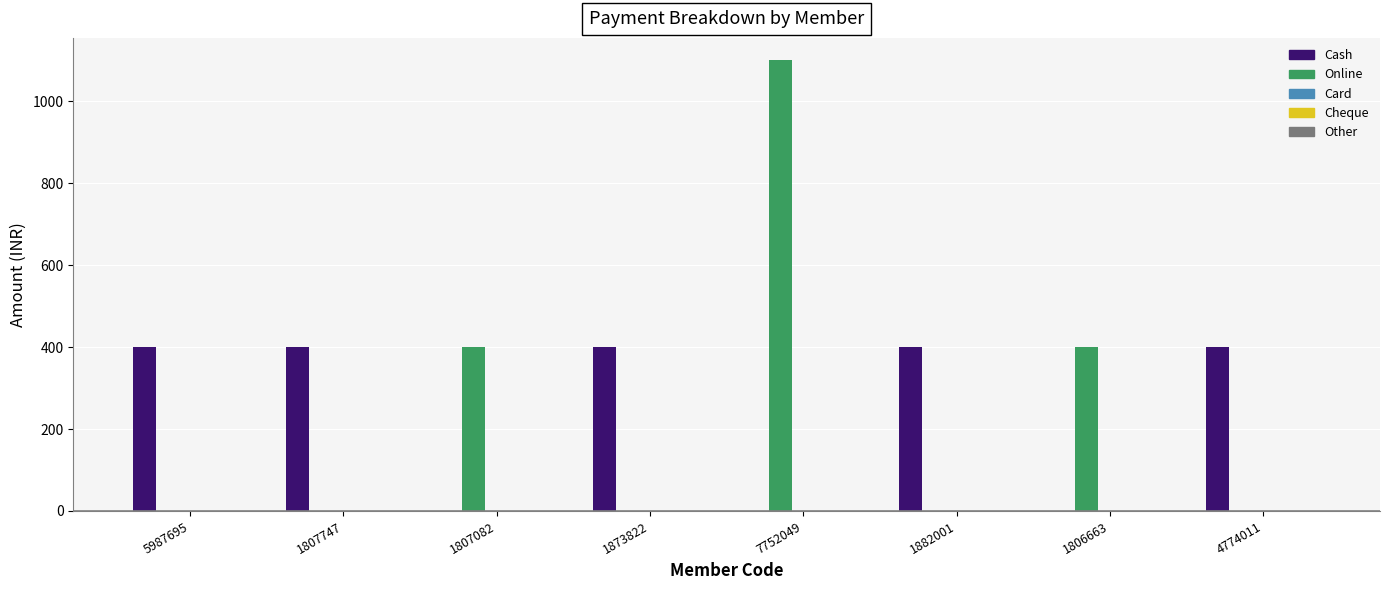

The value of Online at 1882001 is 0. True or false?

True